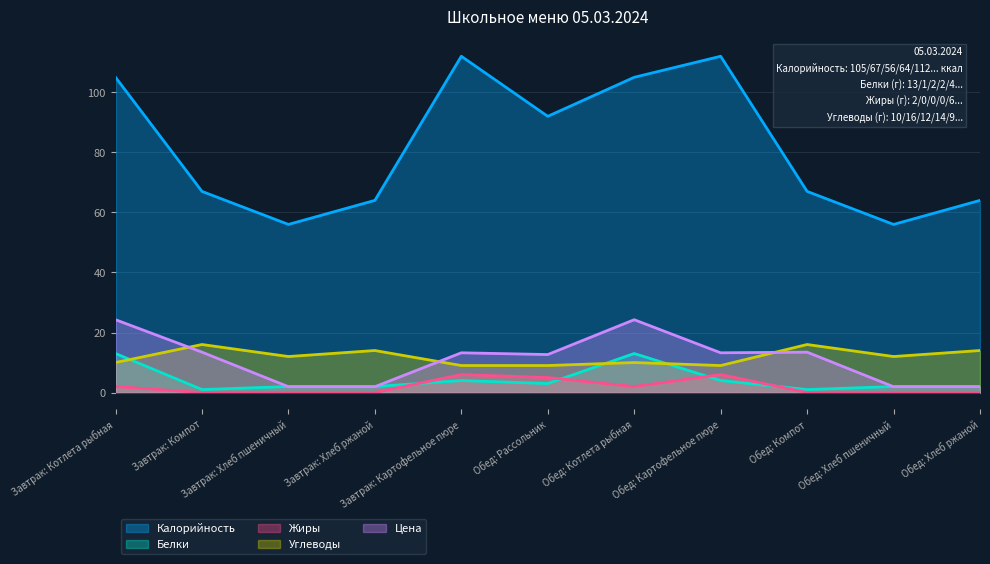

Rank the series at Обед: Котлета рыбная from lowest to highest value.

Жиры, Углеводы, Белки, Цена, Калорийность